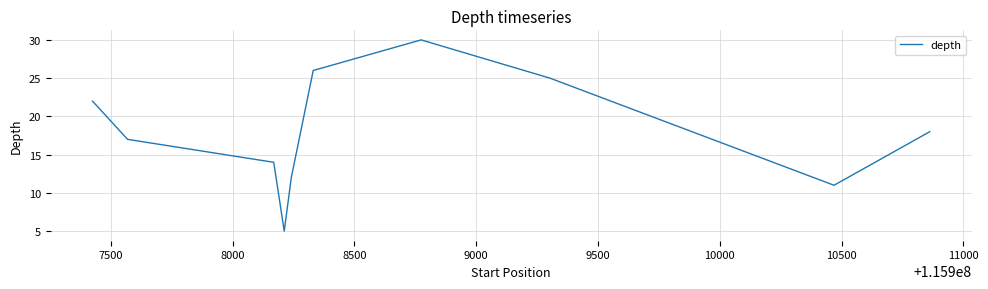

What is the sum of all values?

180